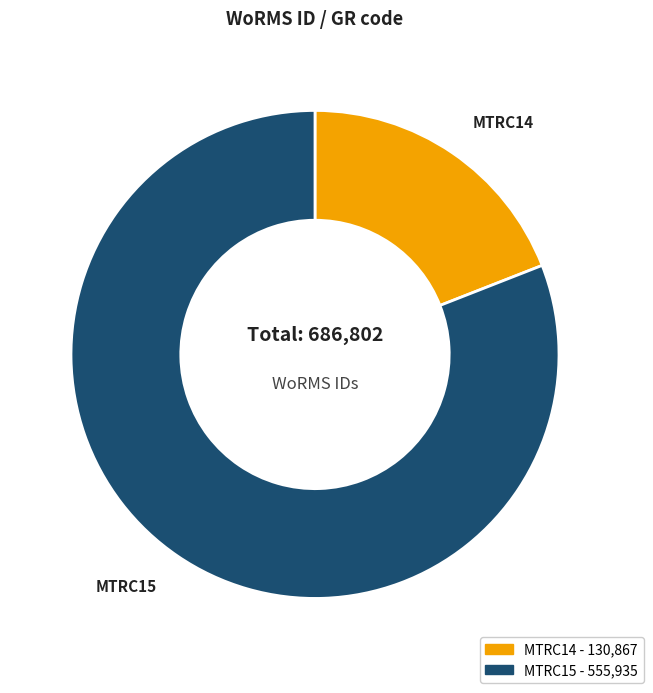

Between MTRC14 and MTRC15, which is larger?

MTRC15